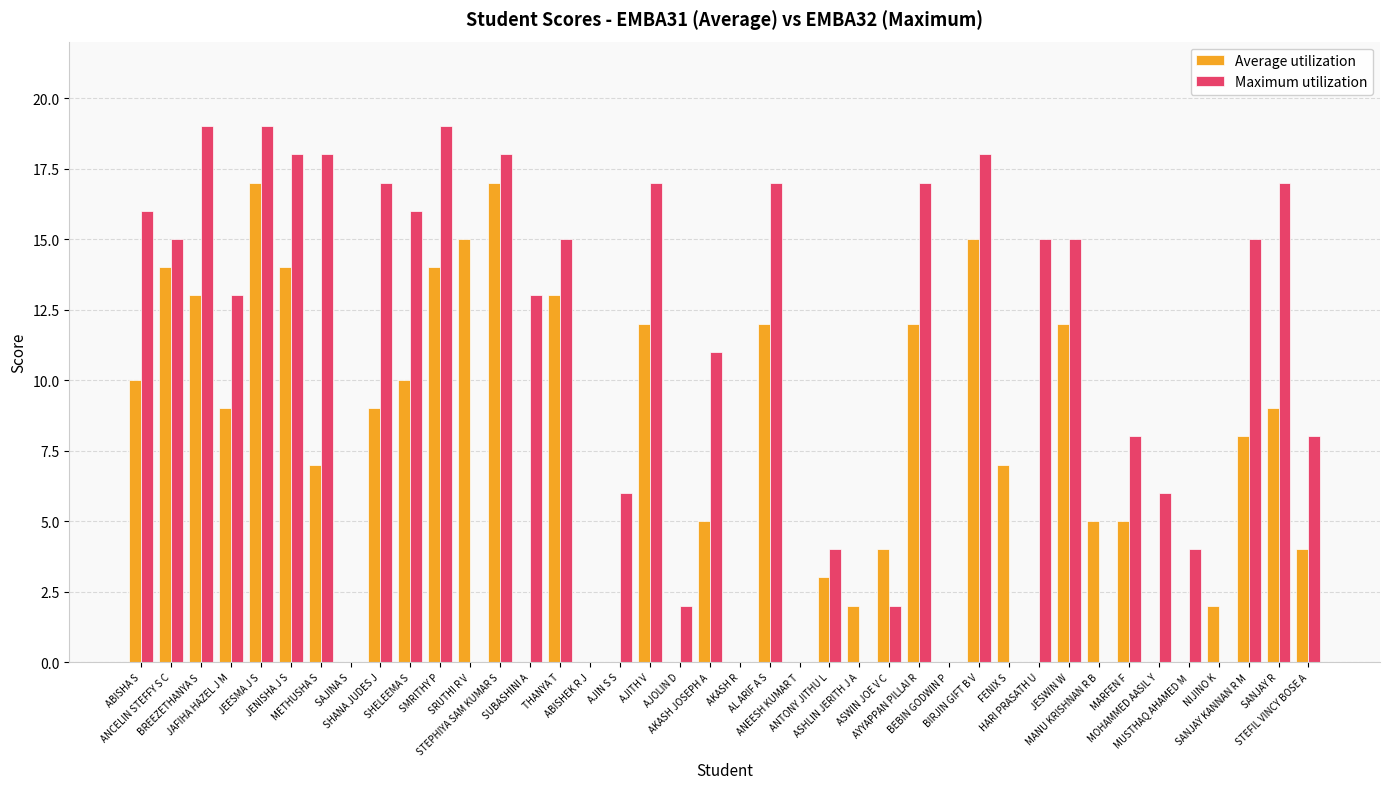

What are all the series names shown in the legend?

Average utilization, Maximum utilization